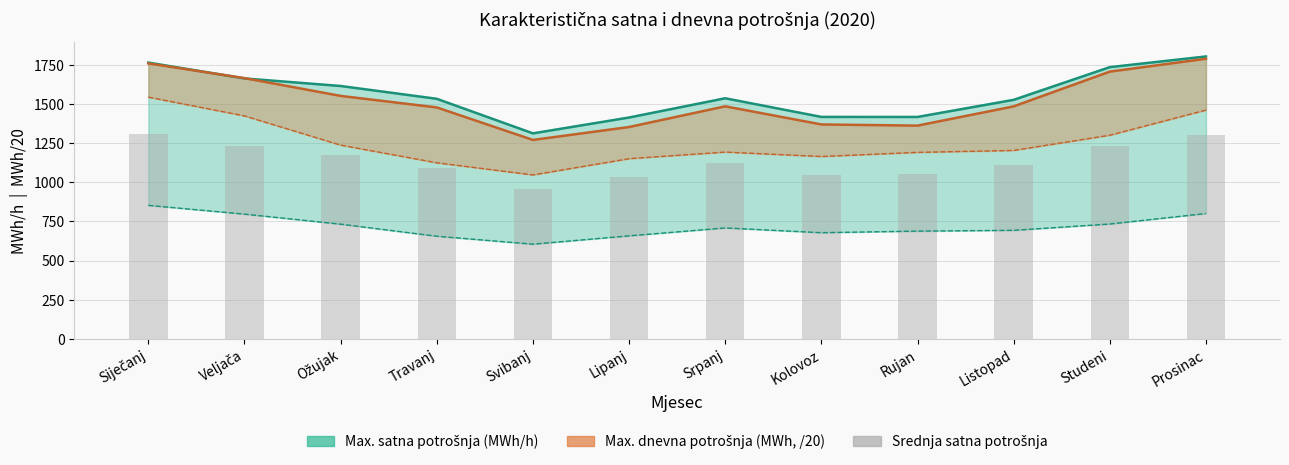

What is the ratio of the value at Svibanj to the value at Prosinac?

0.7